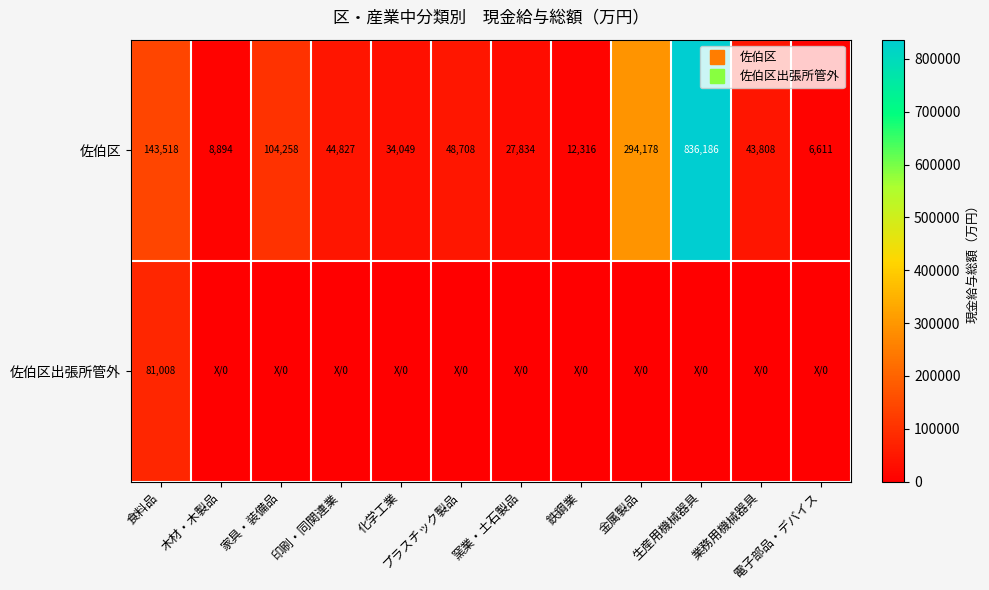

What is the highest value of the 佐伯区出張所管外 series?

81008